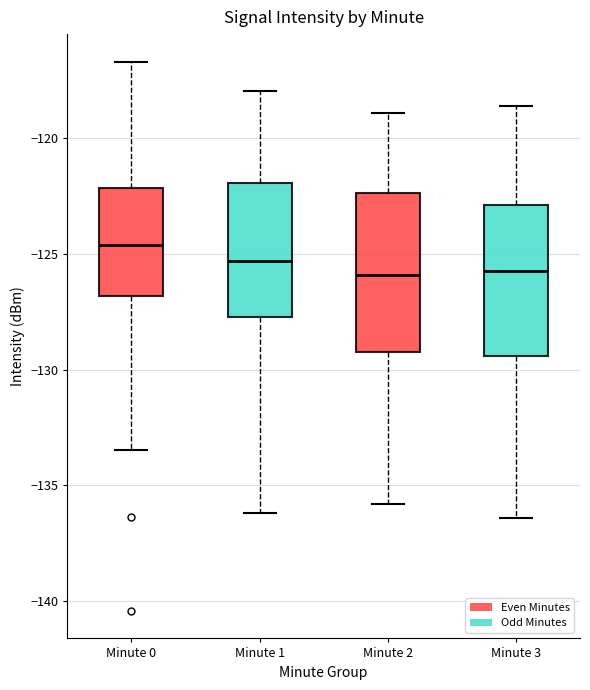

Where does the upper whisker of the box for Minute 3 end on the y-axis? The values are not printed on the chart, so give them approximately, as read against the axis.

-118.5